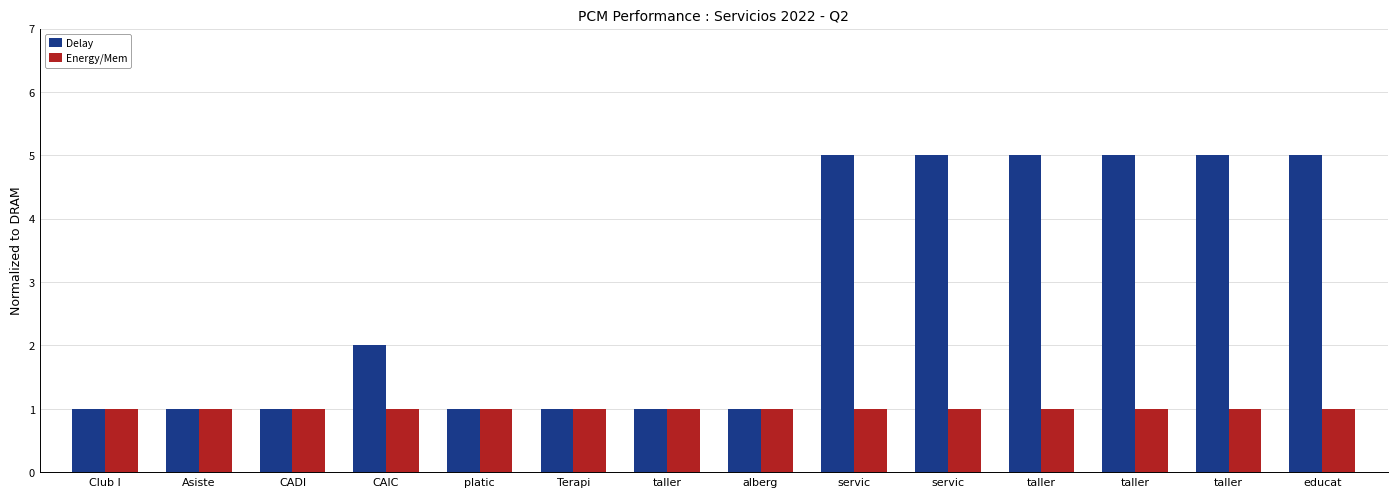

Which series has the widest spread of values?

Delay